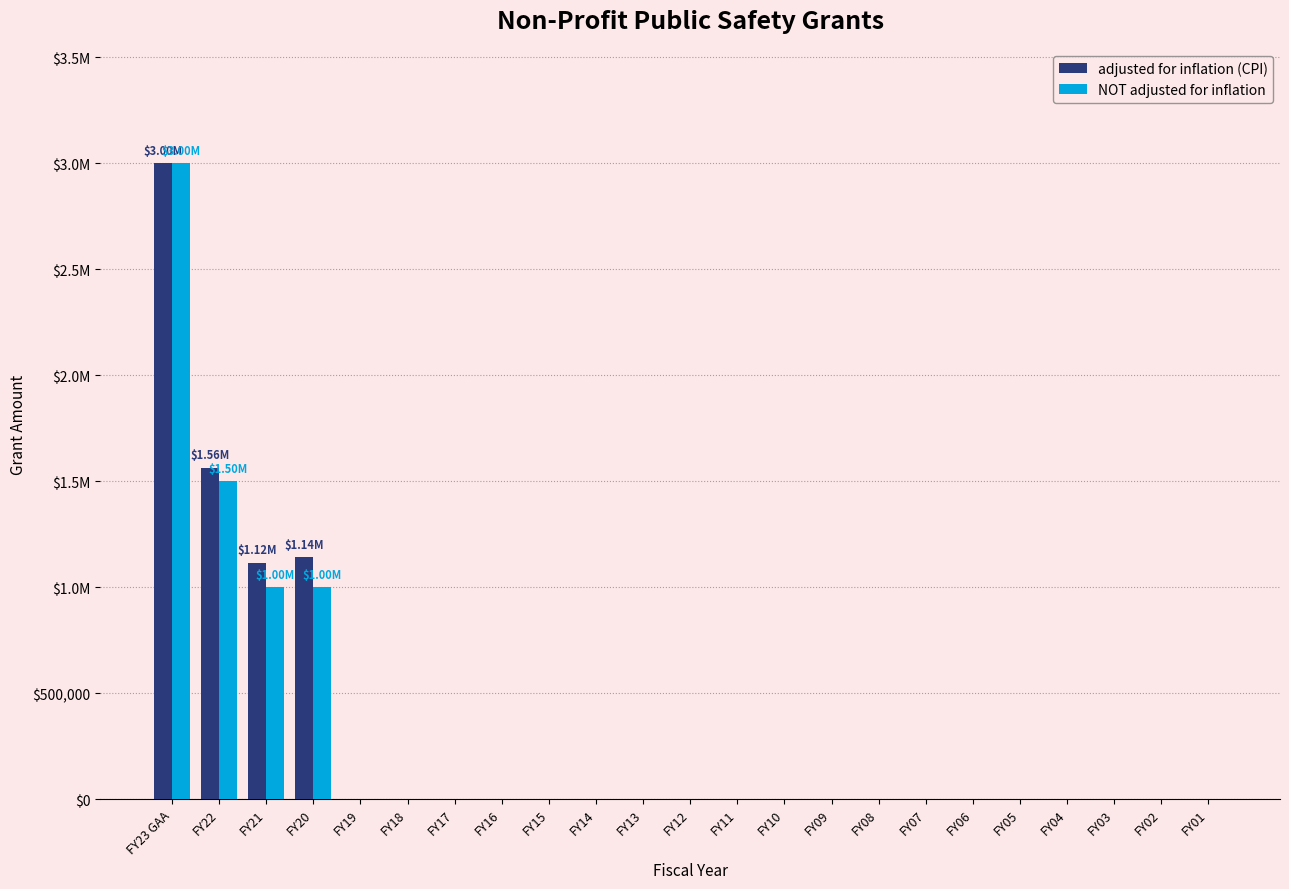

What is the maximum value for NOT adjusted for inflation?

3000000